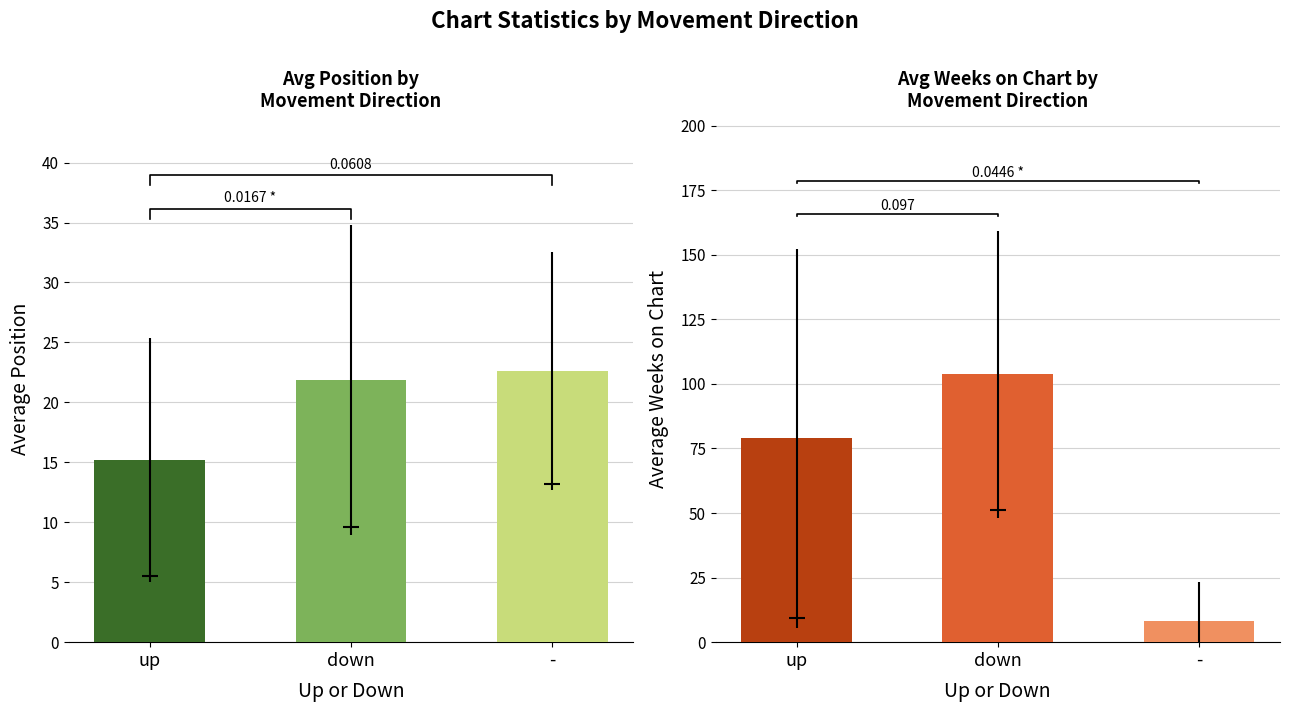

What is the label of the 2nd bar from the right?

down